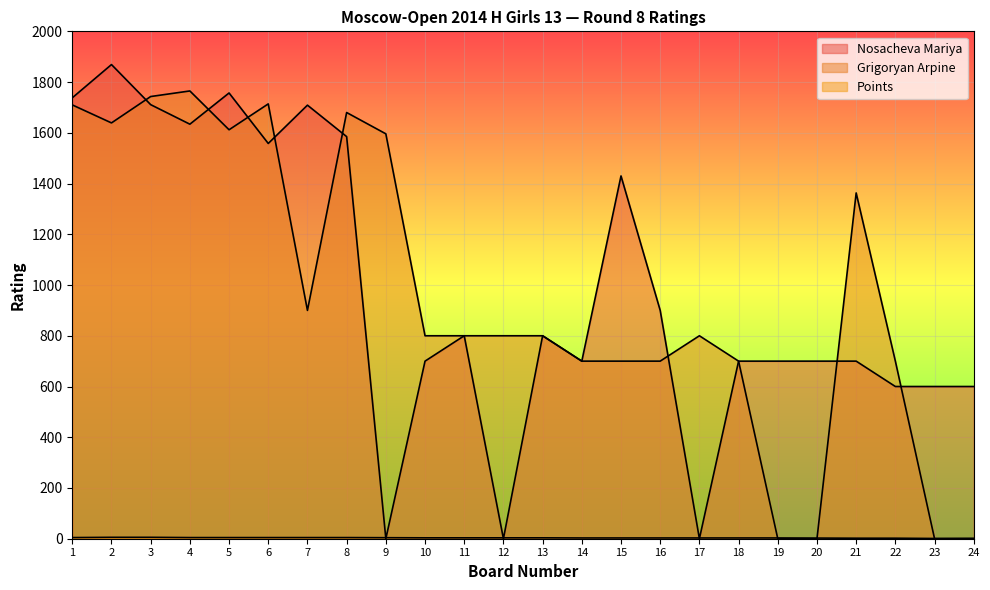

At 13, list the series in order from smallest to largest.

Points, Nosacheva Mariya, Grigoryan Arpine